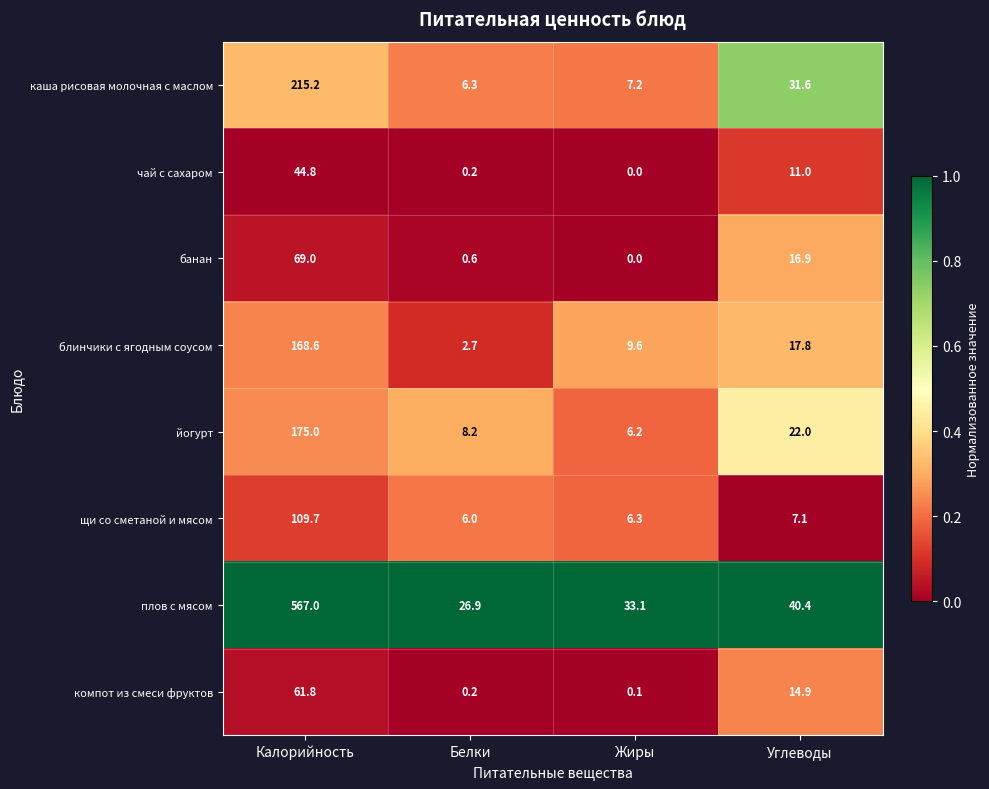

What is the difference between the maximum and minimum values in the чай с сахаром series?

44.8